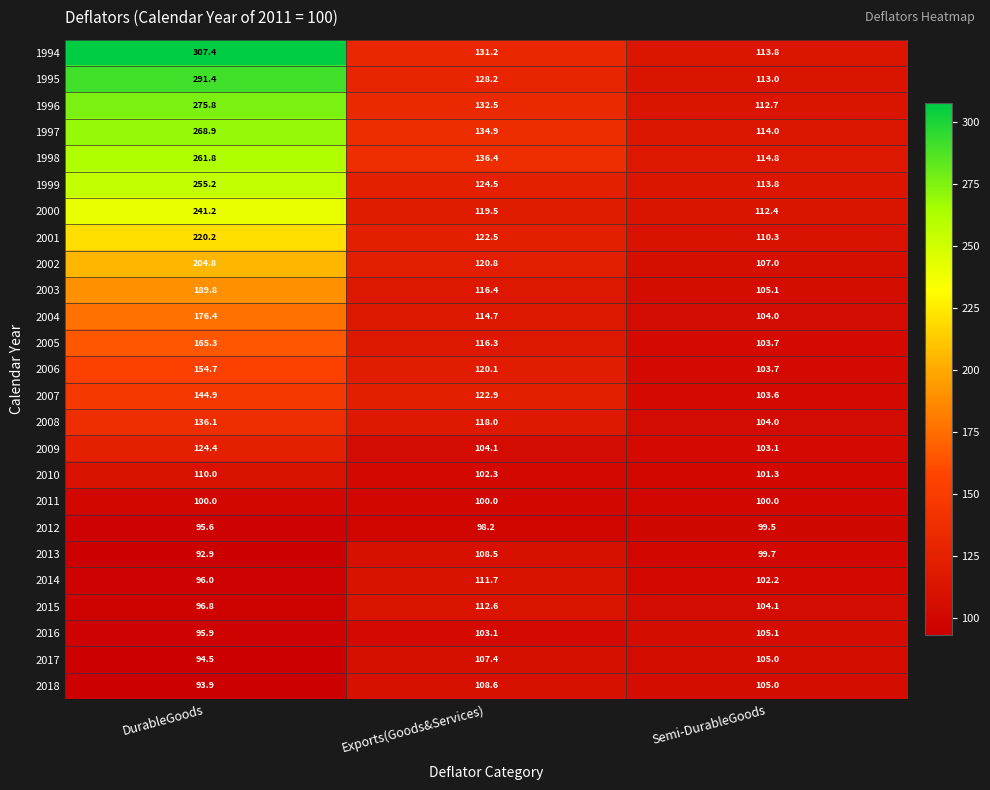

Is it true that 2001 equals 122.5 at Exports(Goods&Services)?

True